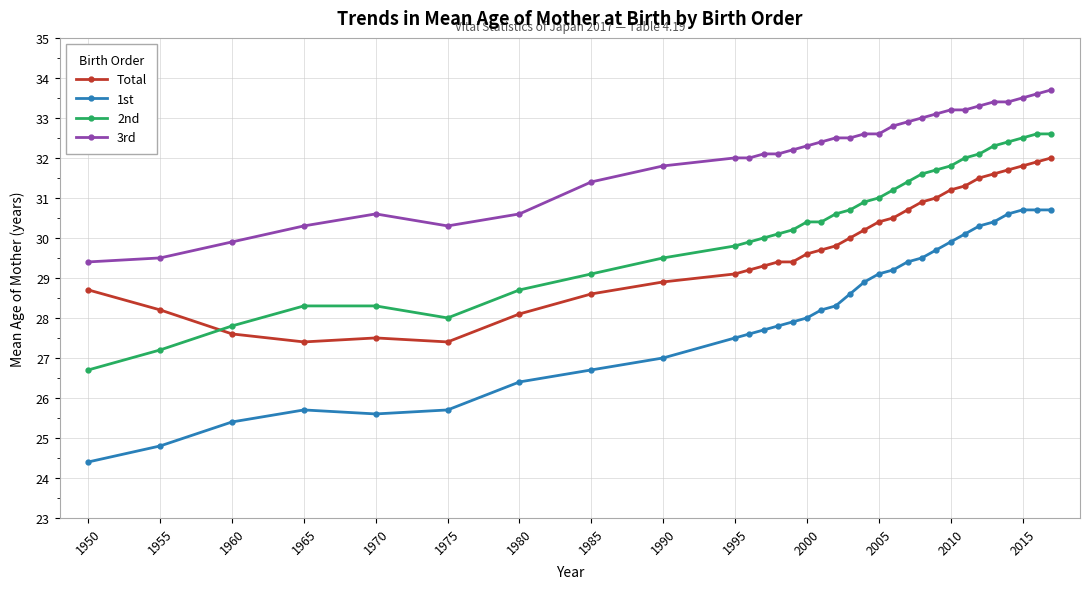

What is the maximum value for 1st?

30.7